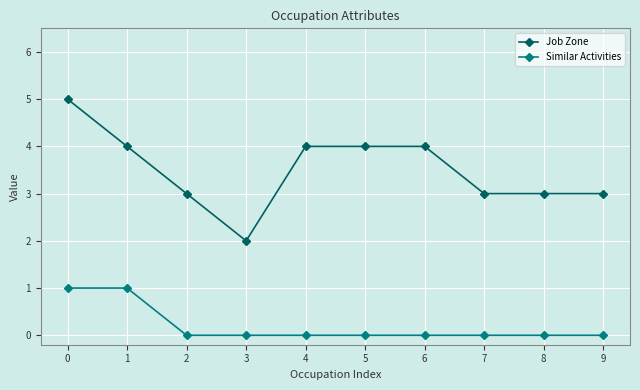

At 2, list the series in order from largest to smallest.

Job Zone, Similar Activities